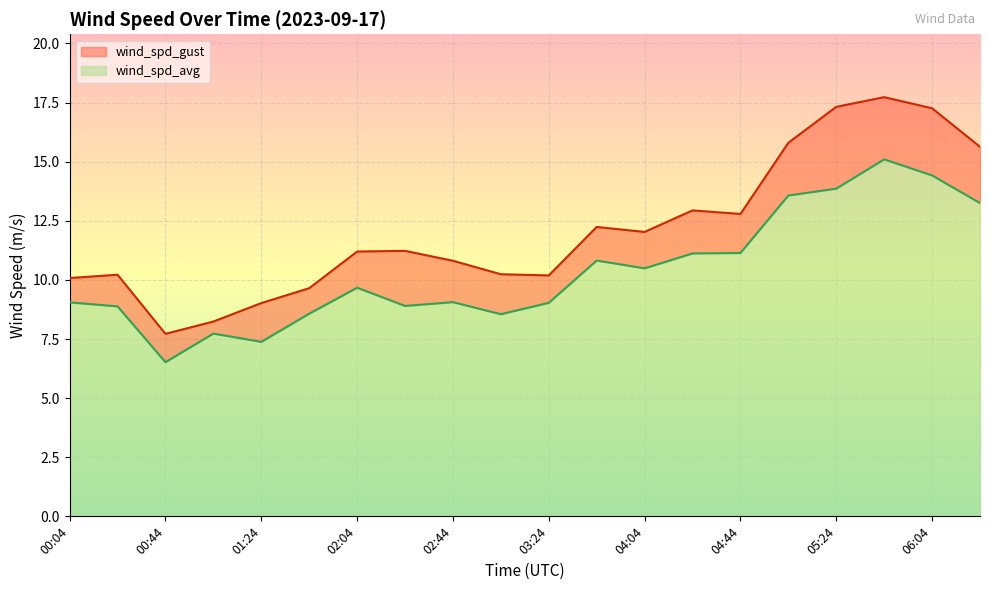

Reading left to right, transcribe all the data shown in this chart.

wind_spd_gust: 10.1	10.2	7.7	8.2	9.0	9.7	11.2	11.2	10.8	10.2	10.2	12.2	12.0	12.9	12.8	15.8	17.3	17.7	17.3	15.6
wind_spd_avg: 9.1	8.9	6.5	7.7	7.4	8.6	9.7	8.9	9.1	8.6	9.0	10.8	10.5	11.1	11.1	13.6	13.9	15.1	14.4	13.2